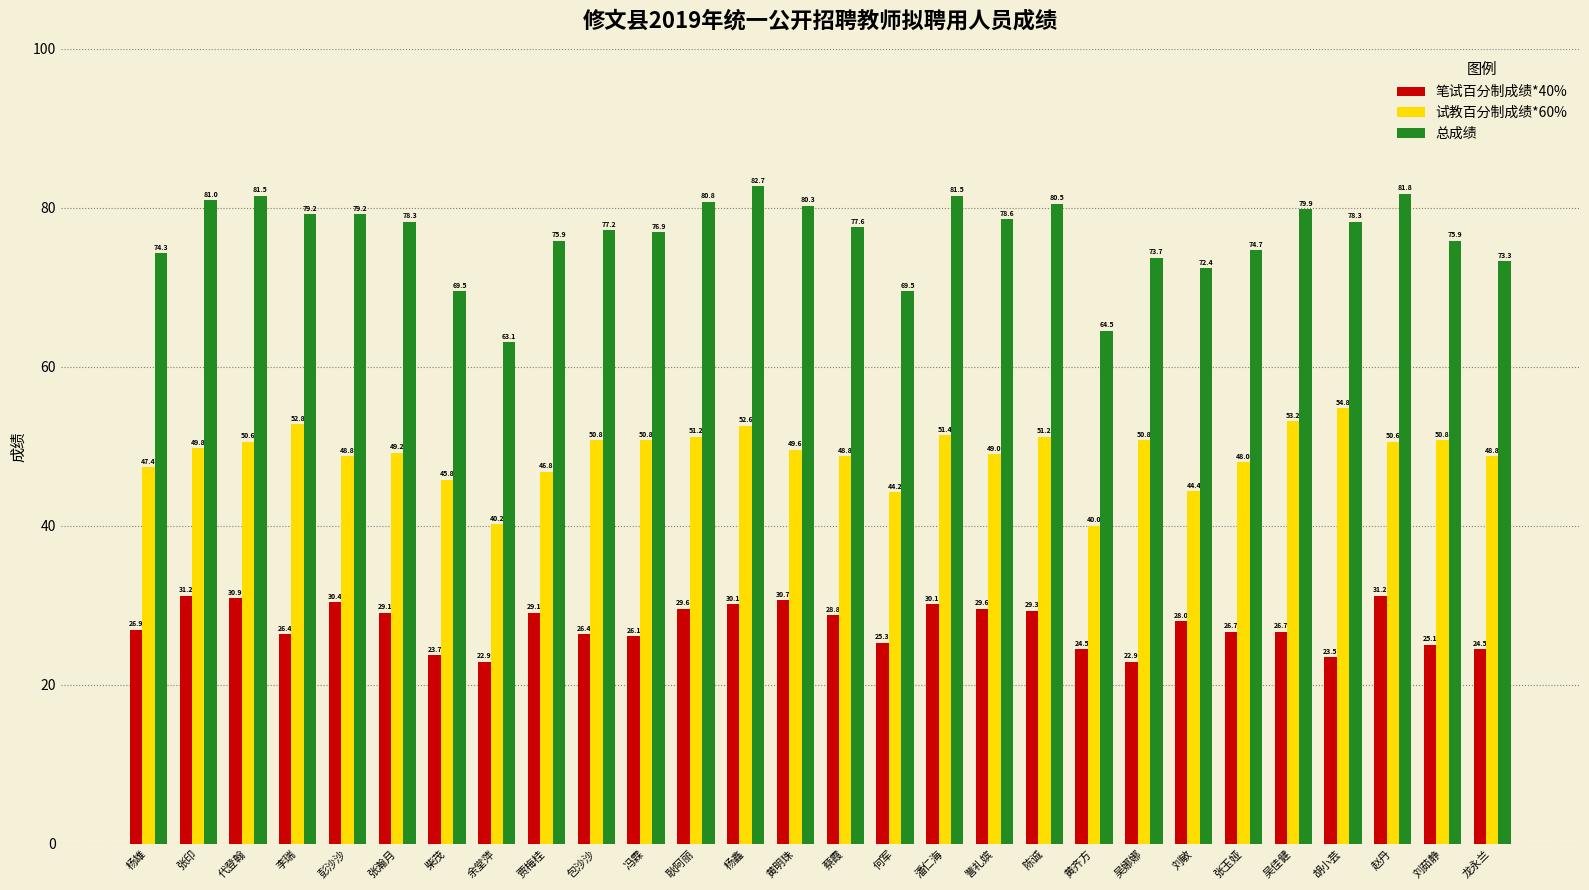

What is the label of the 23rd bar from the right?

张瀚月